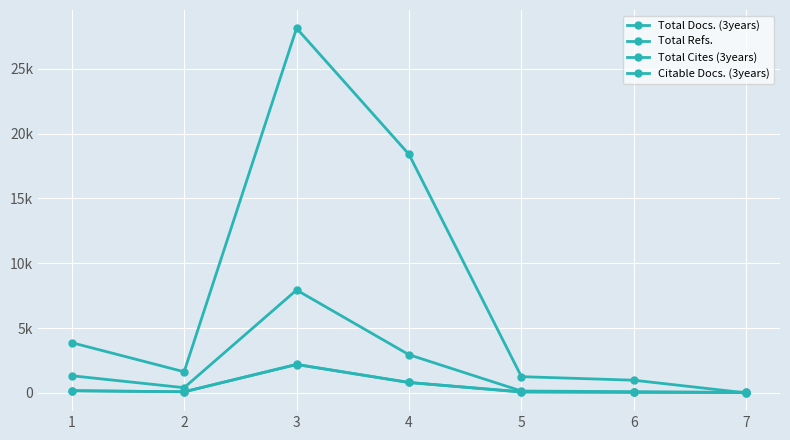

What is the sum of the Total Cites (3years) values at 2 and 5?

548